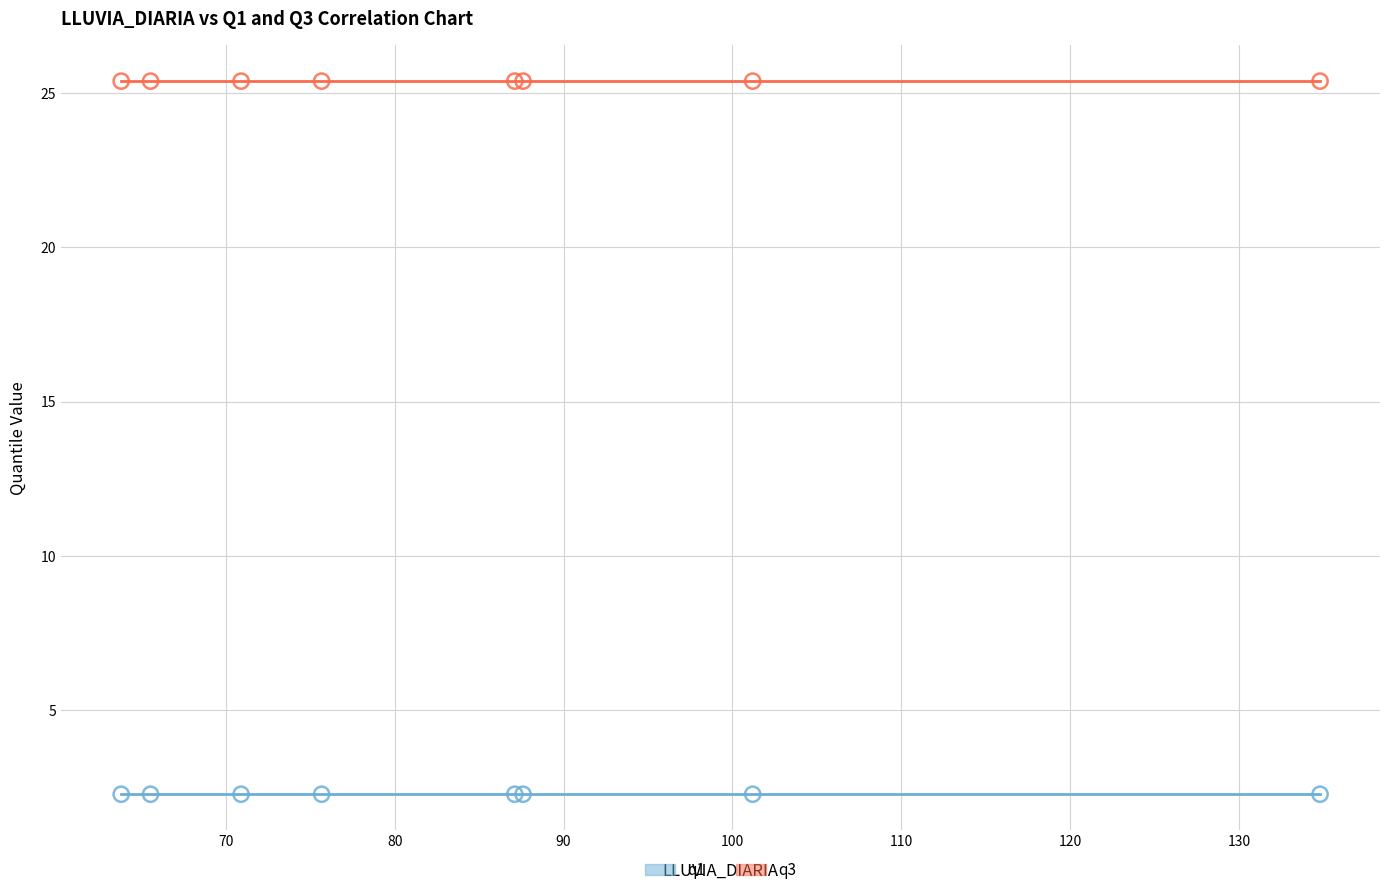

Which series reaches the minimum Y coordinate?

q1